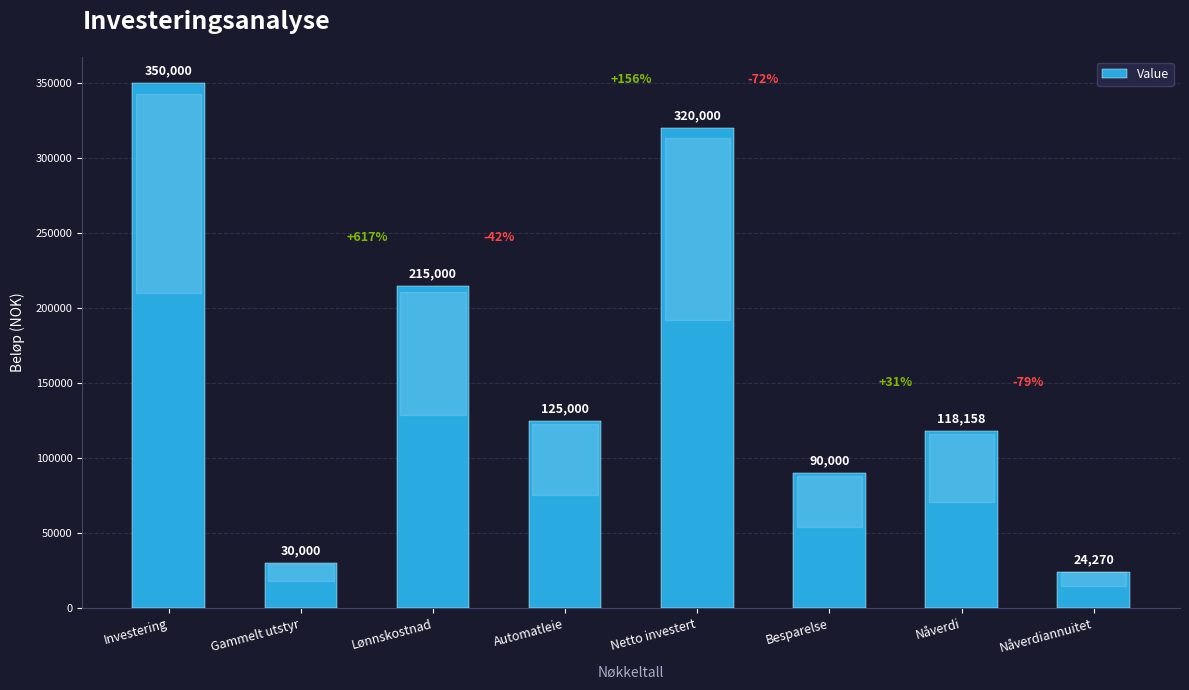

What is the greatest value displayed?

350000.0